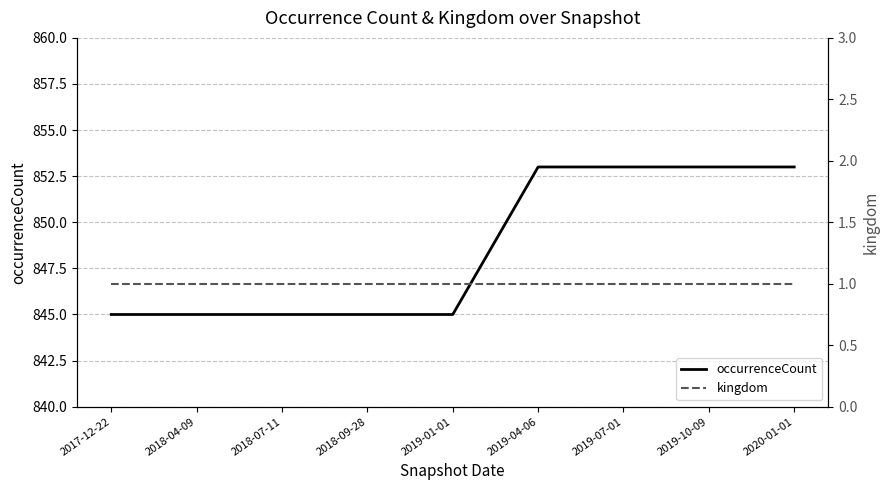

True or false: kingdom has a value of 1 at 2017-12-22.

True